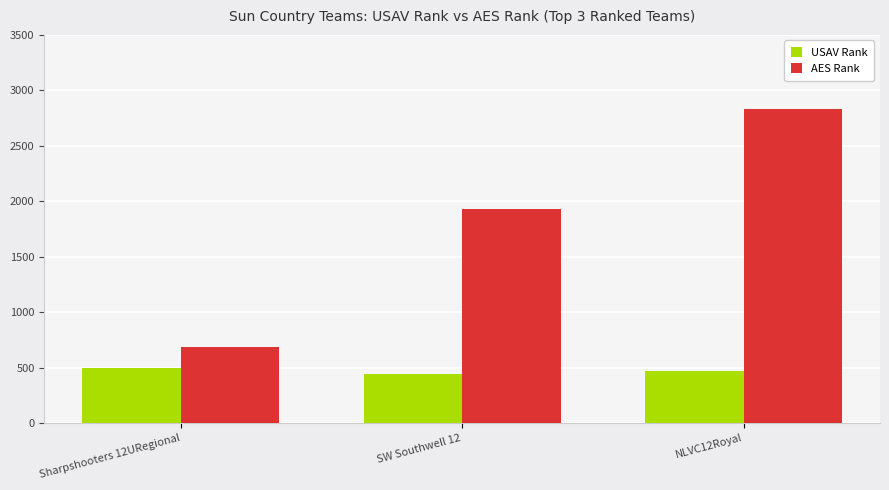

Reading left to right, transcribe all the data shown in this chart.

USAV Rank: 498	442	471
AES Rank: 683	1927	2830